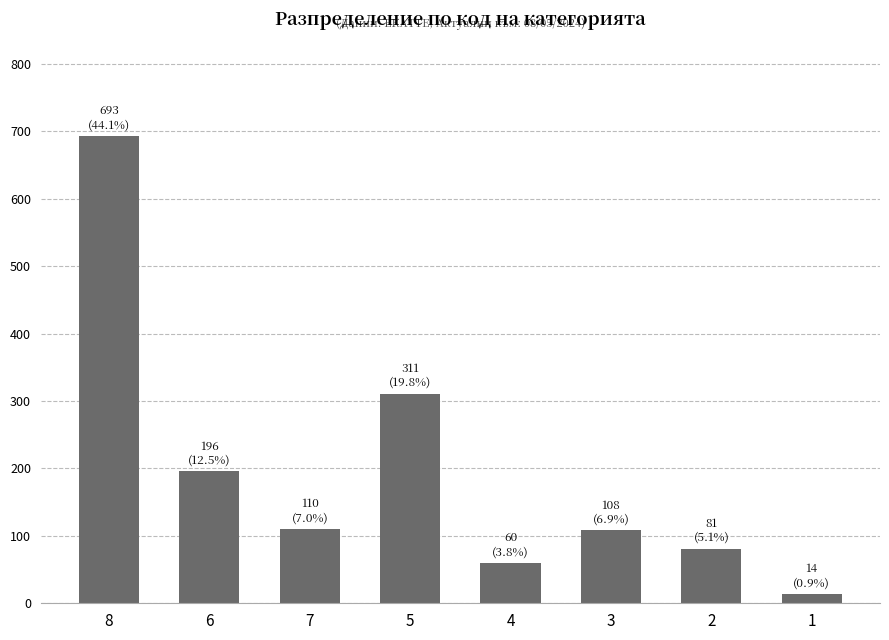

Is it true that the value at 4 is 60?

True